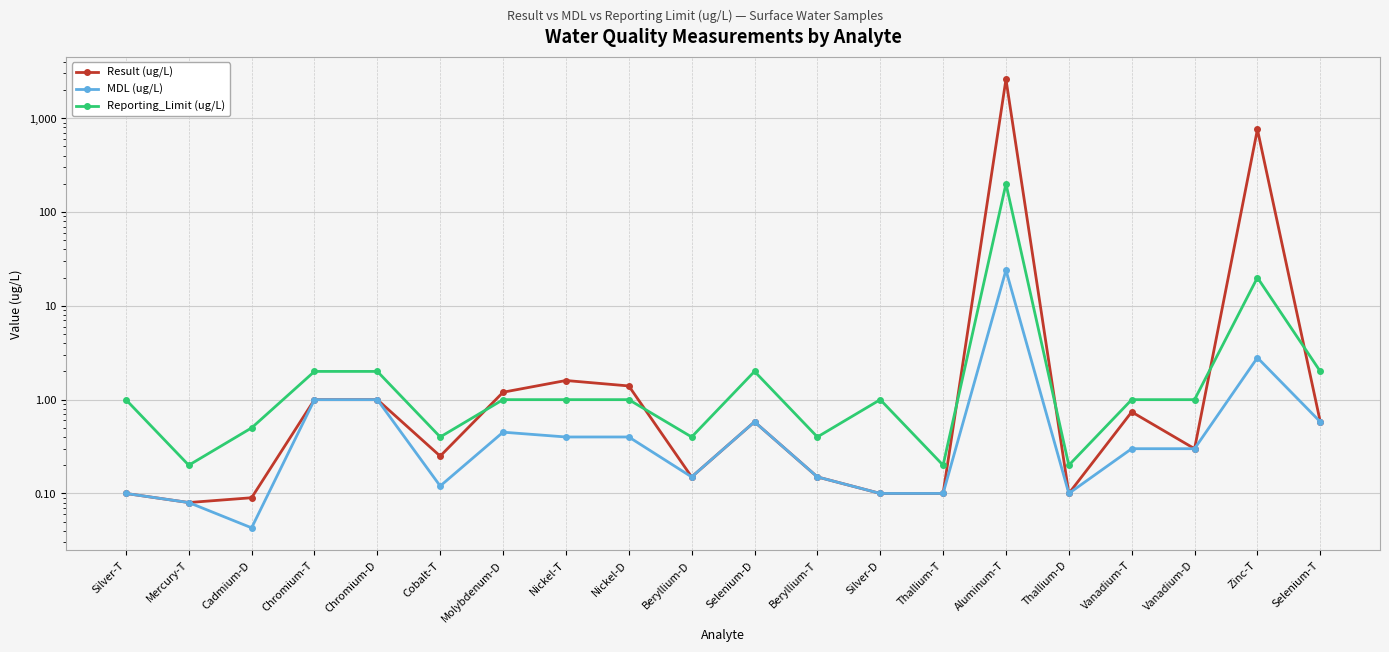

The MDL (ug/L) series shows 0.1 at Mercury-T. True or false?

True